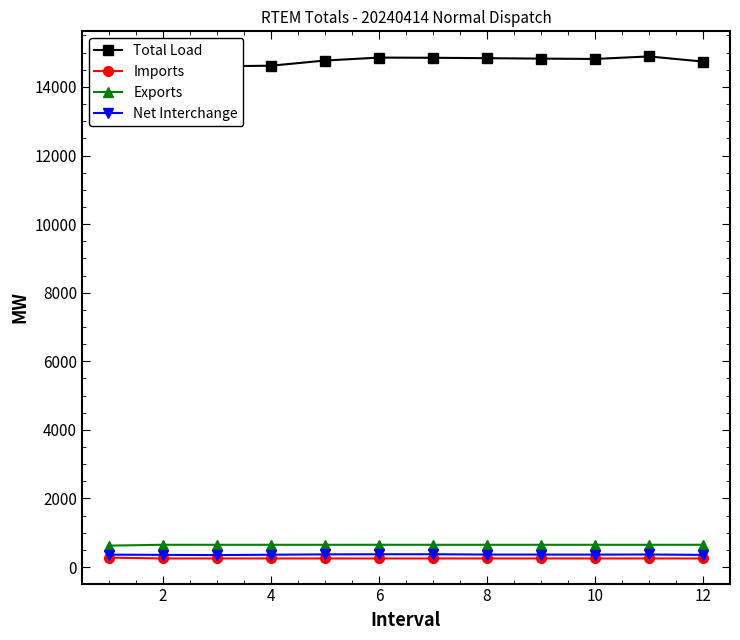

True or false: Exports and Net Interchange intersect in this chart.

False